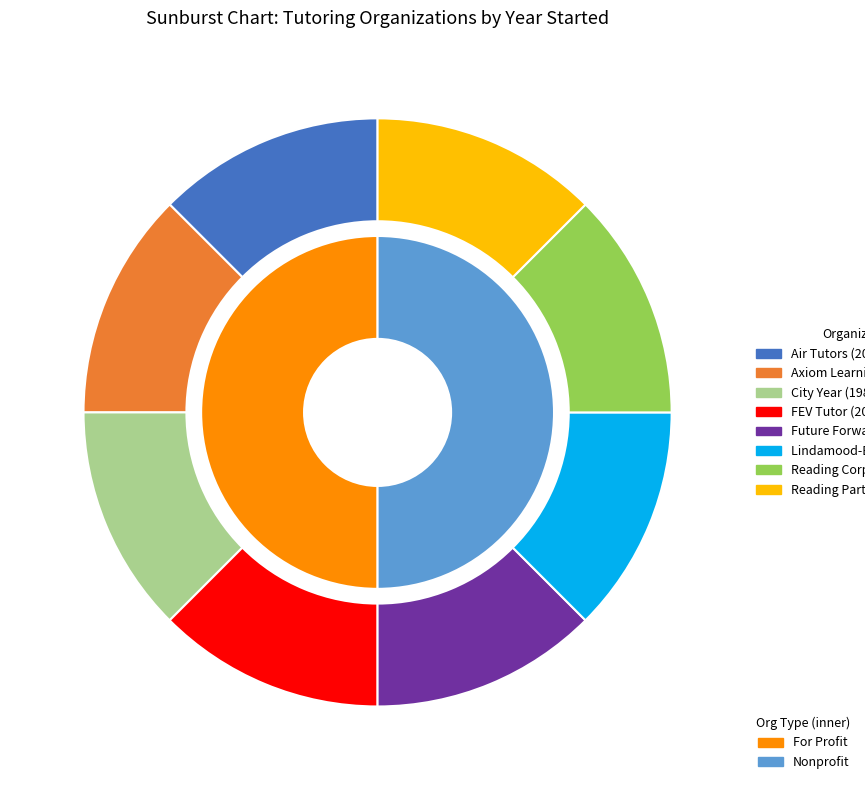

What is the ratio of the value at City Year to the value at Air Tutors?

1.0